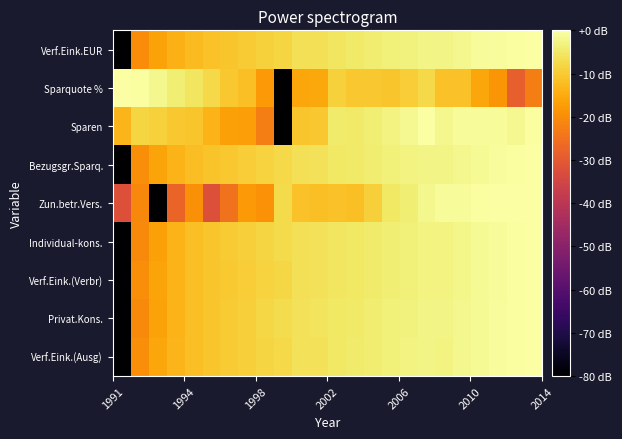

How many categories are shown in the chart?

24